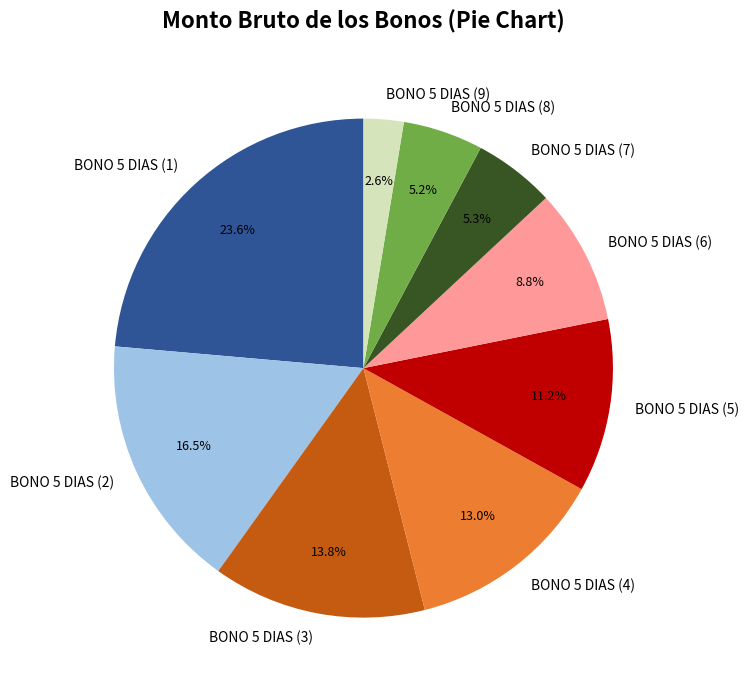

Count the number of slices in the pie.

9